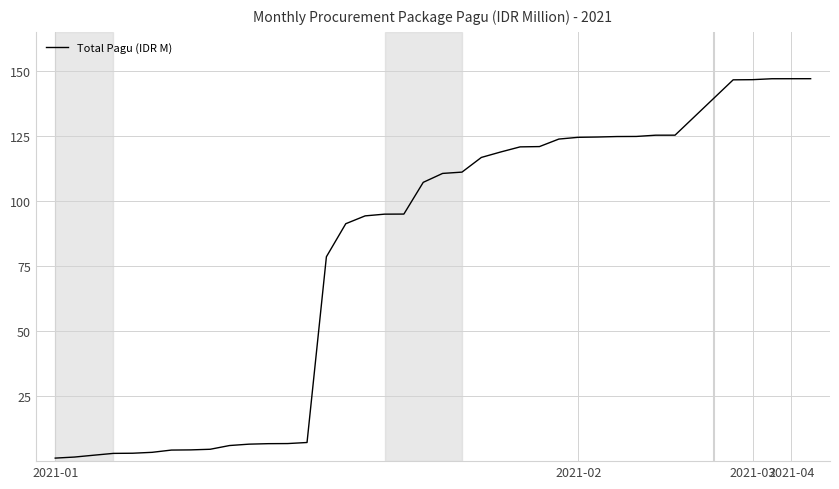

What is the maximum value shown in the chart?

147.0